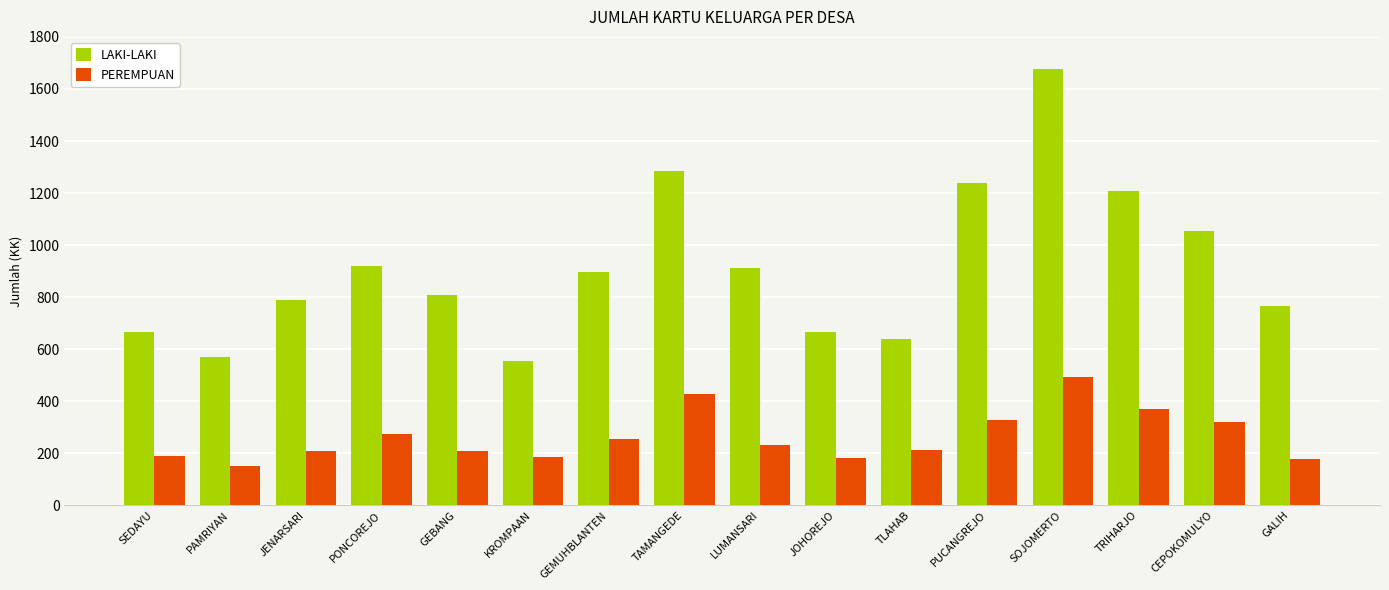

At which label does PEREMPUAN reach its minimum?

PAMRIYAN